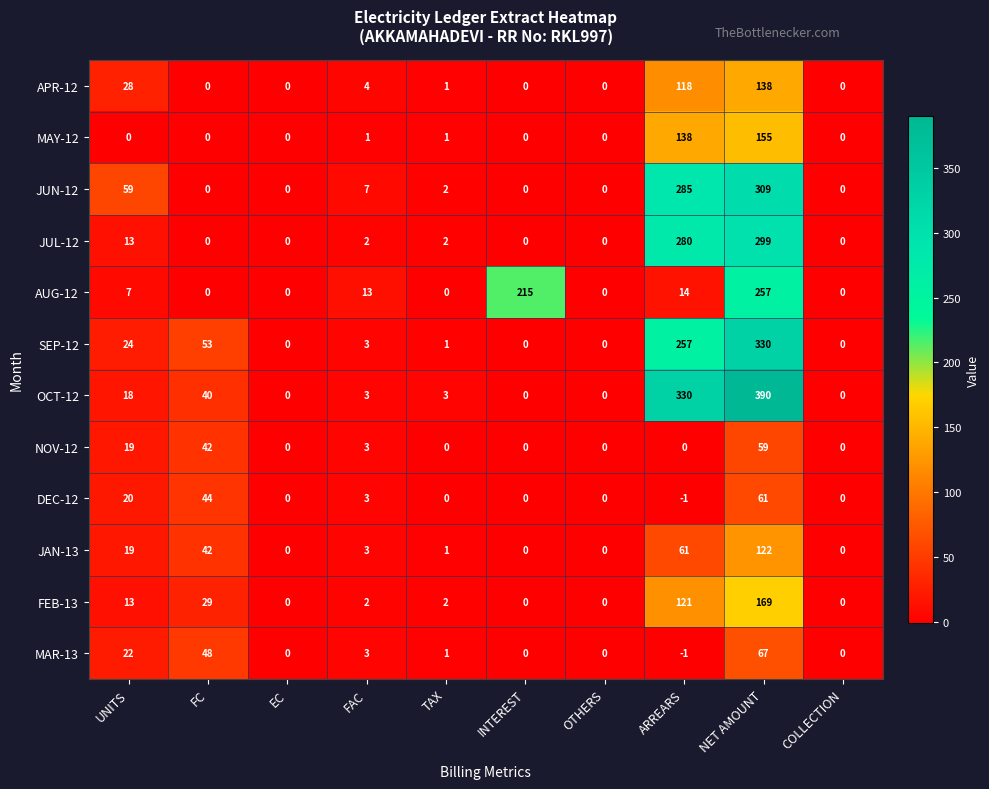

What is the highest value of the FEB-13 series?

169